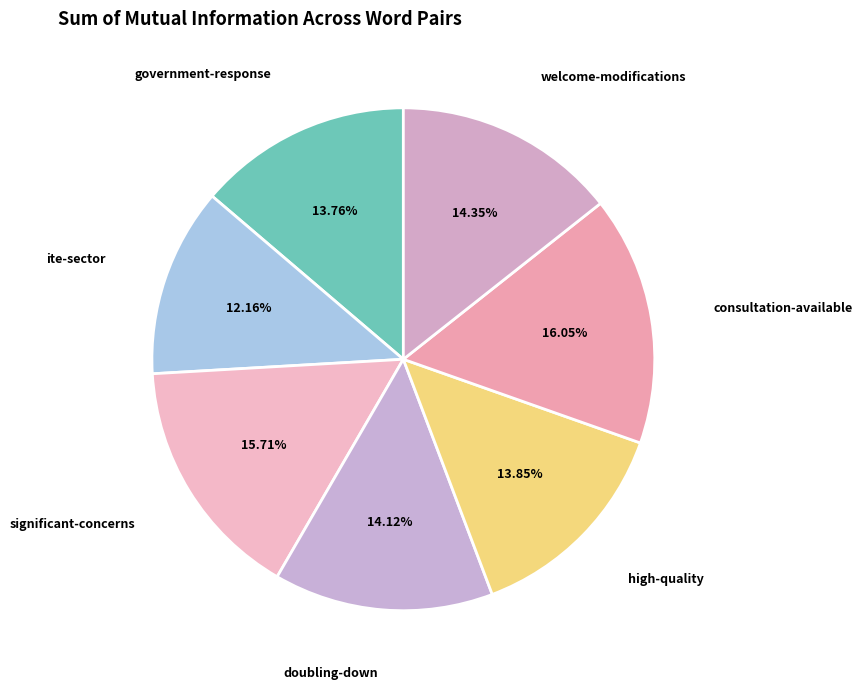

Which slice is the smallest?

ite-sector